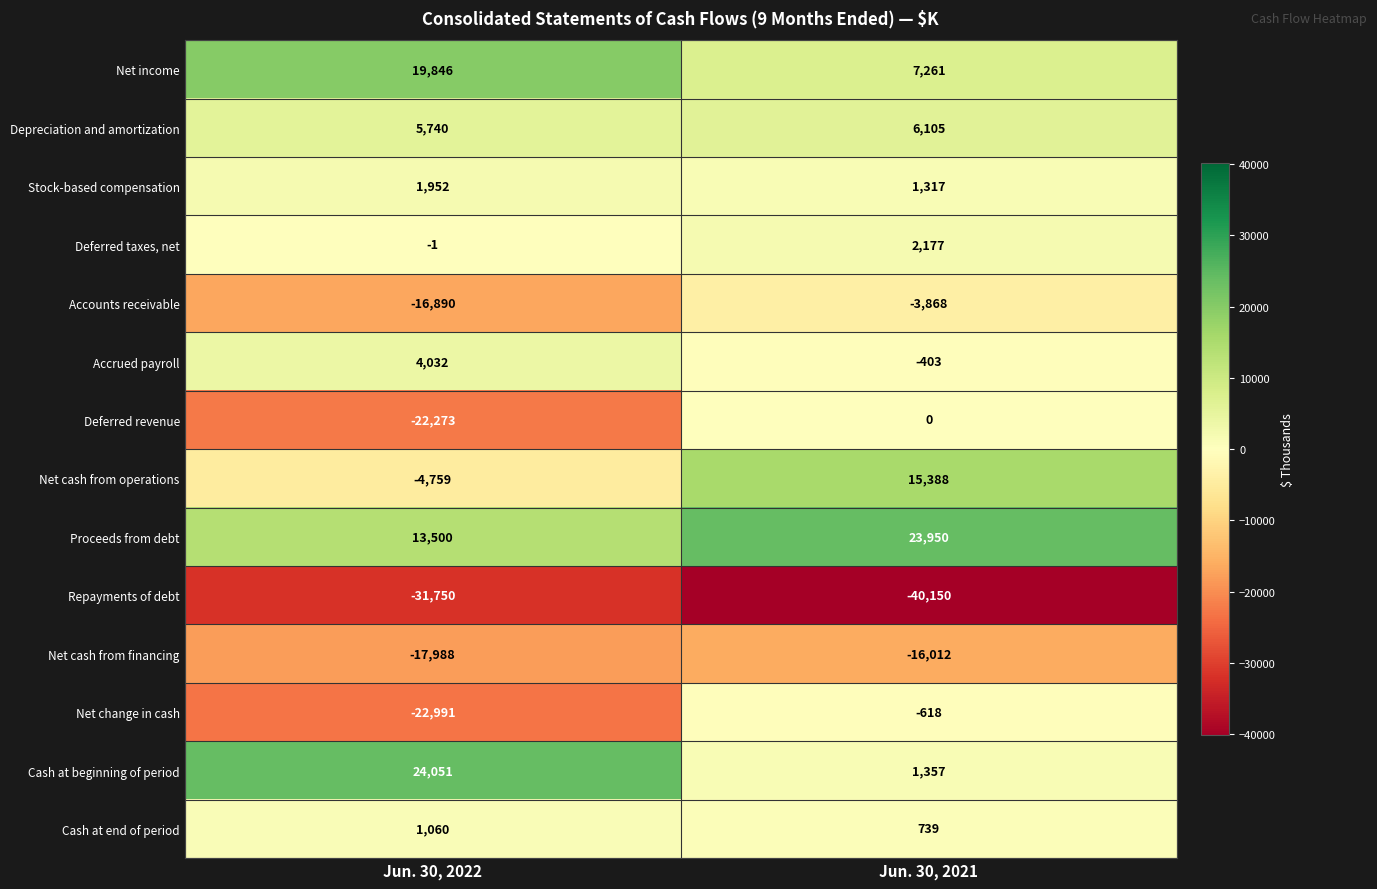

At which category does the chart reach its minimum across all series?

Jun. 30, 2021